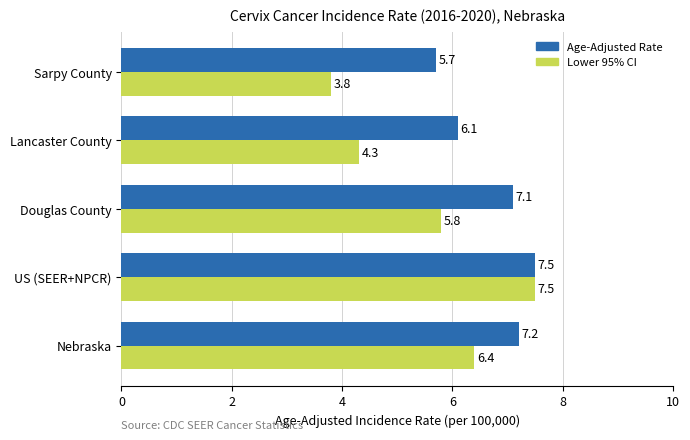

Which series changed the most between Nebraska and US (SEER+NPCR)?

Lower 95% CI